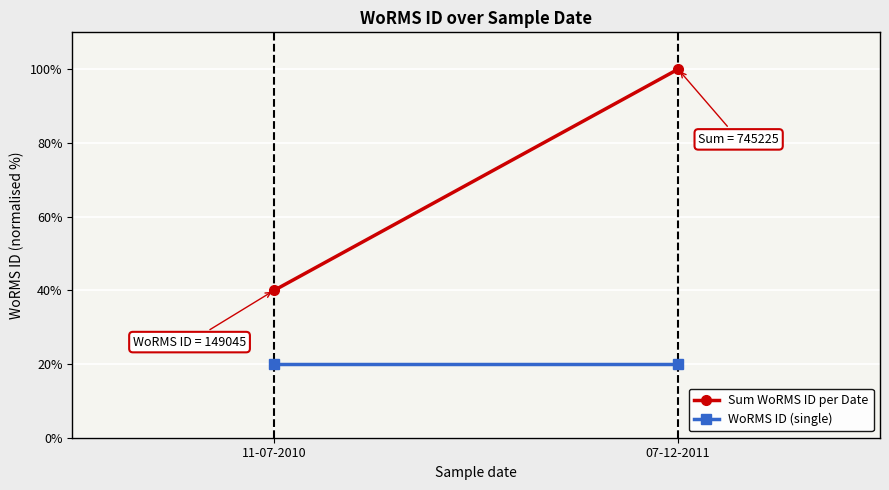

What is the sum of all Sum WoRMS ID per Date values?

140